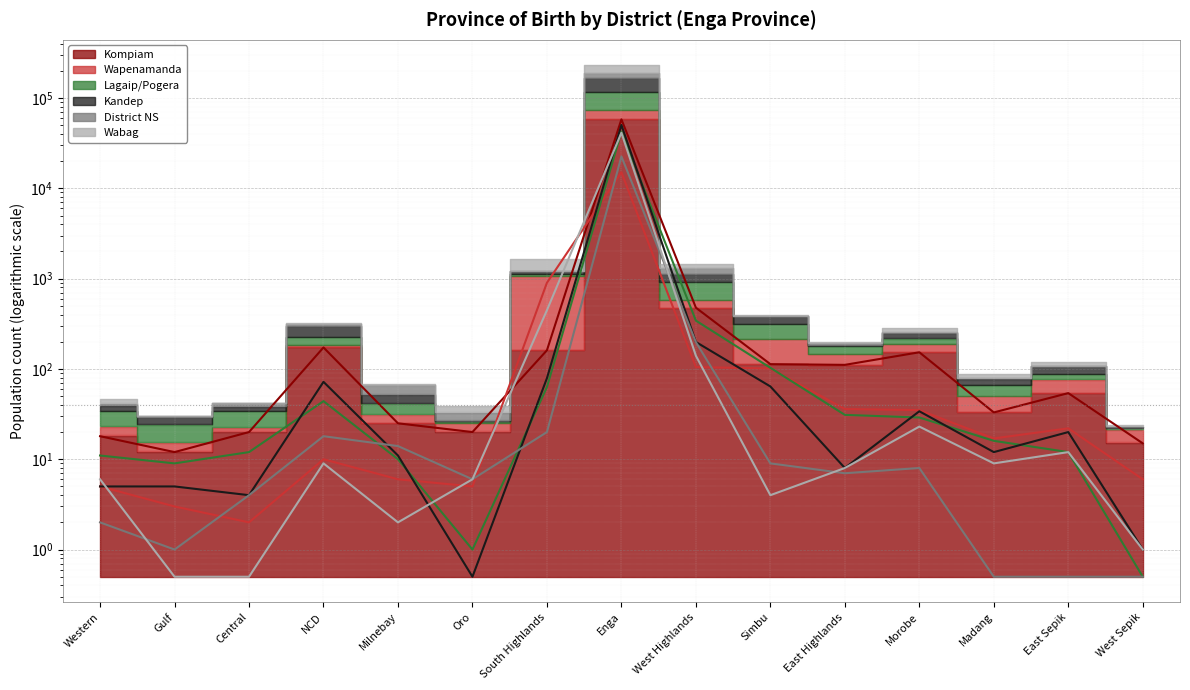

List the series in order of their peak value, lowest first.

Wapenamanda, District NS, Wabag, Lagaip/Pogera, Kandep, Kompiam